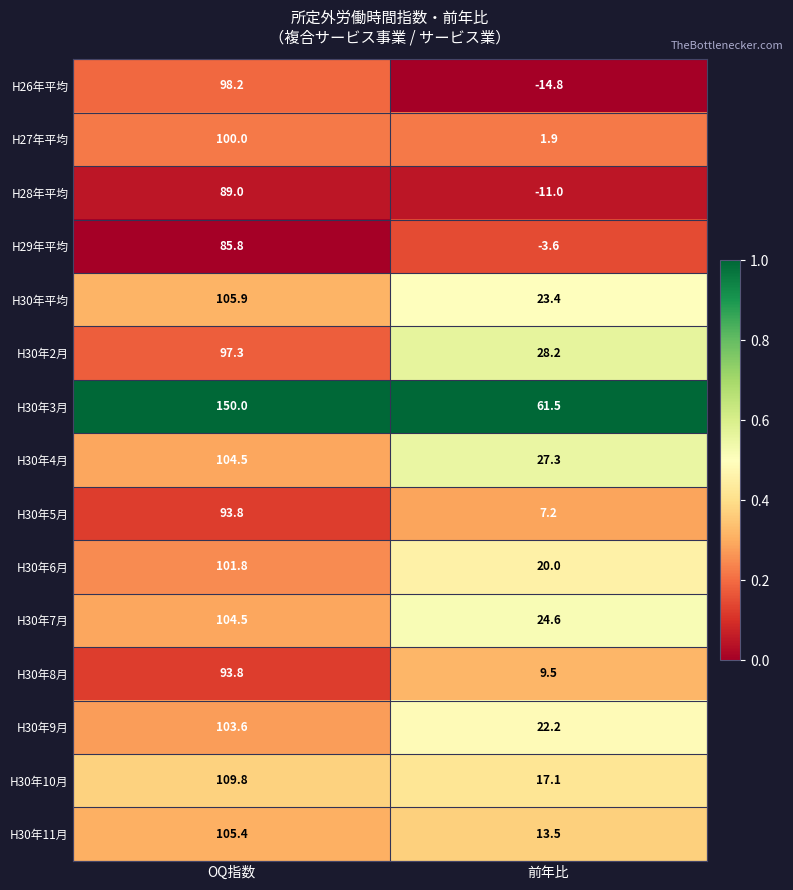

At which label does H30年9月 reach its peak?

OQ指数